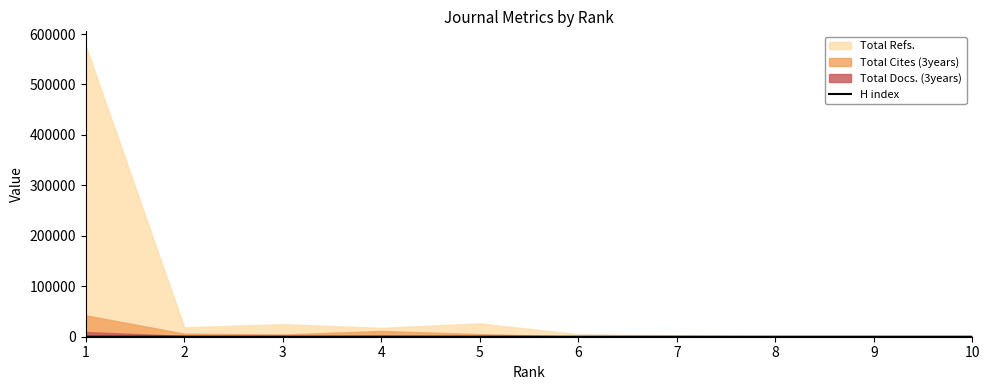

How many lines are shown in the chart?

1